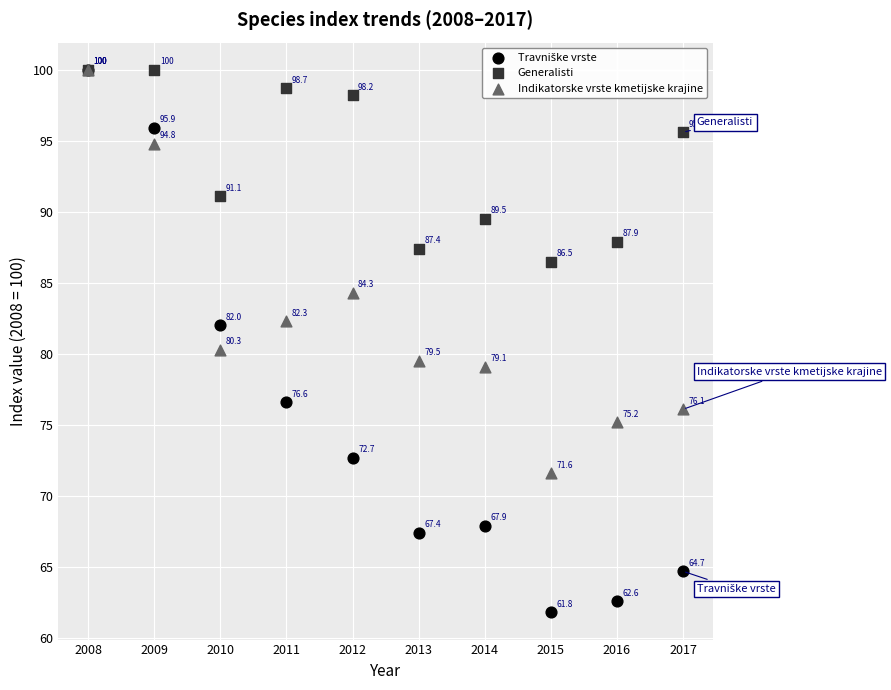

In the Indikatorske vrste kmetijske krajine series, what Y value is closest to 85?

84.3